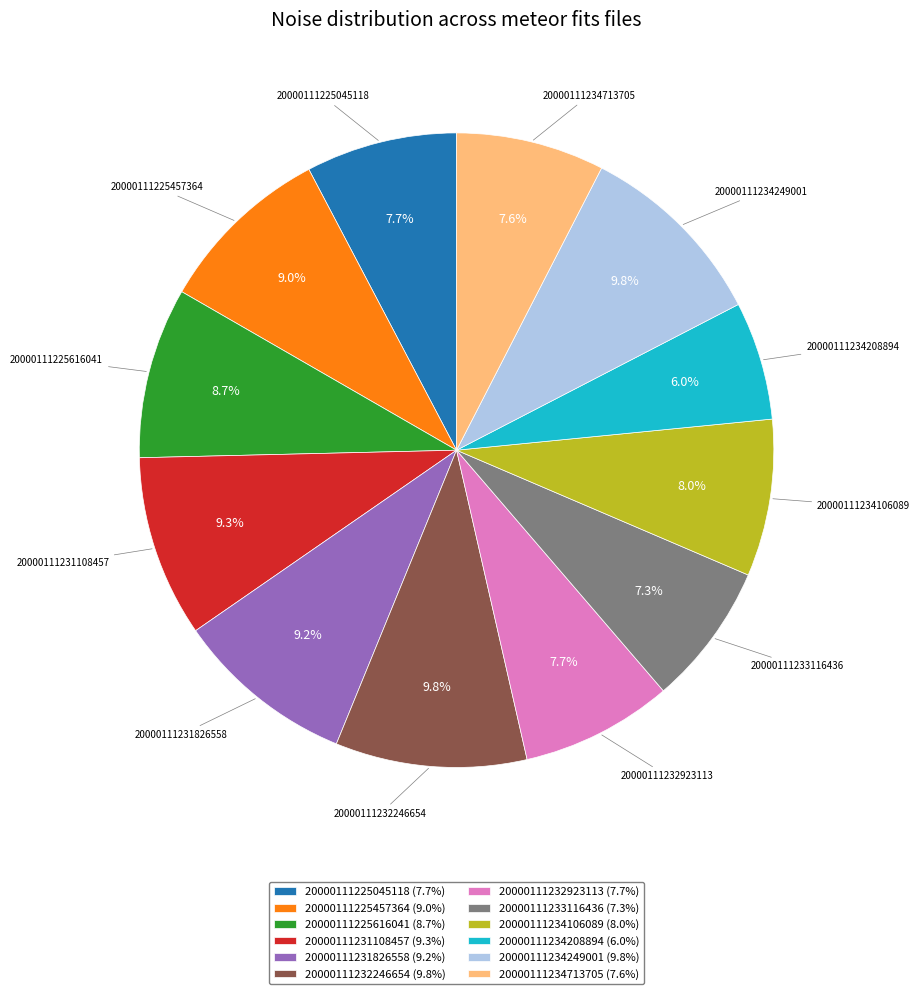

Is the sum of 20000111233116436 (7.3%) and 20000111234106089 (8.0%) greater than half?

No